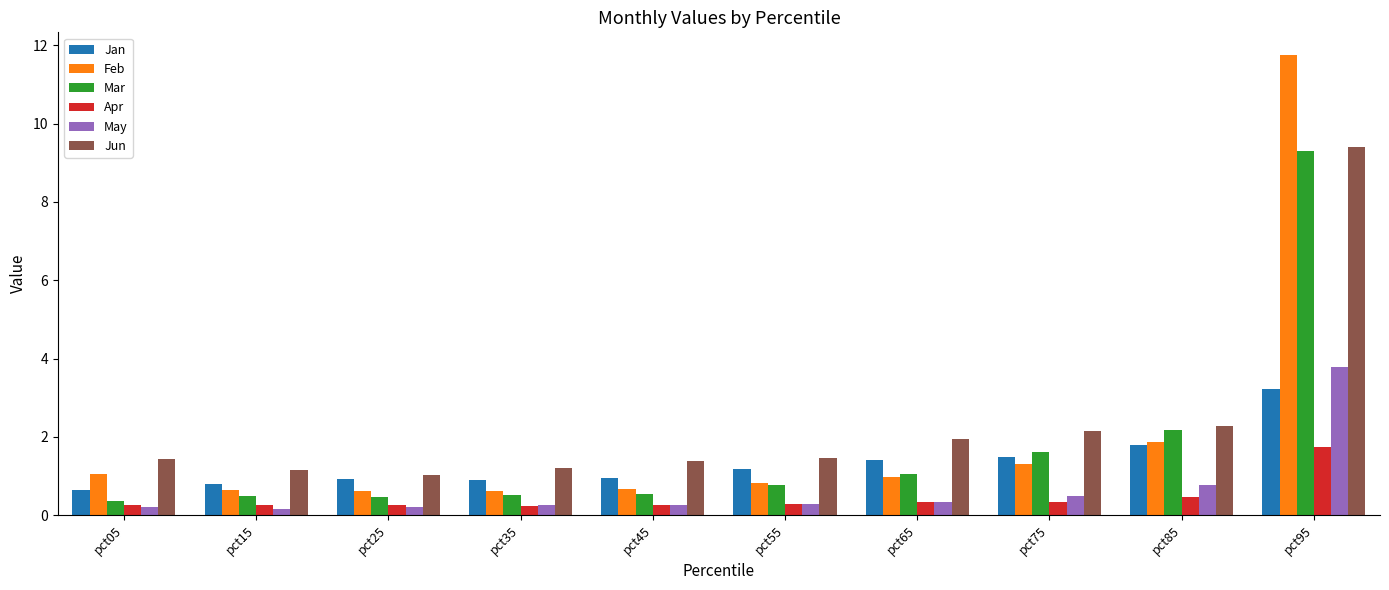

At which label is Jun closest to 5?

pct85